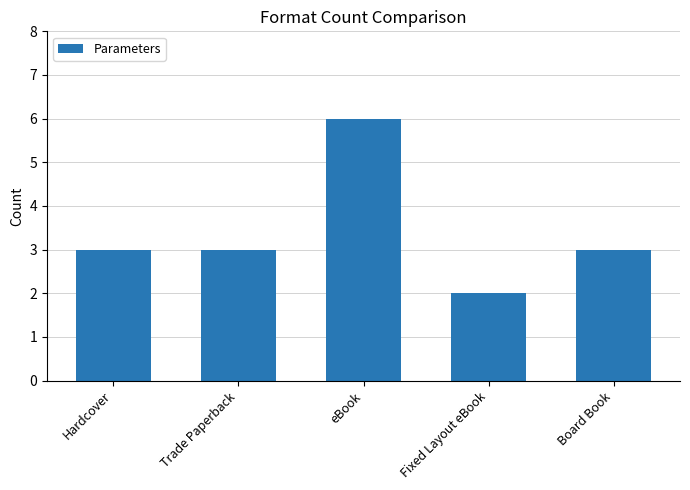

At which category does the chart reach its minimum across all series?

Fixed Layout eBook